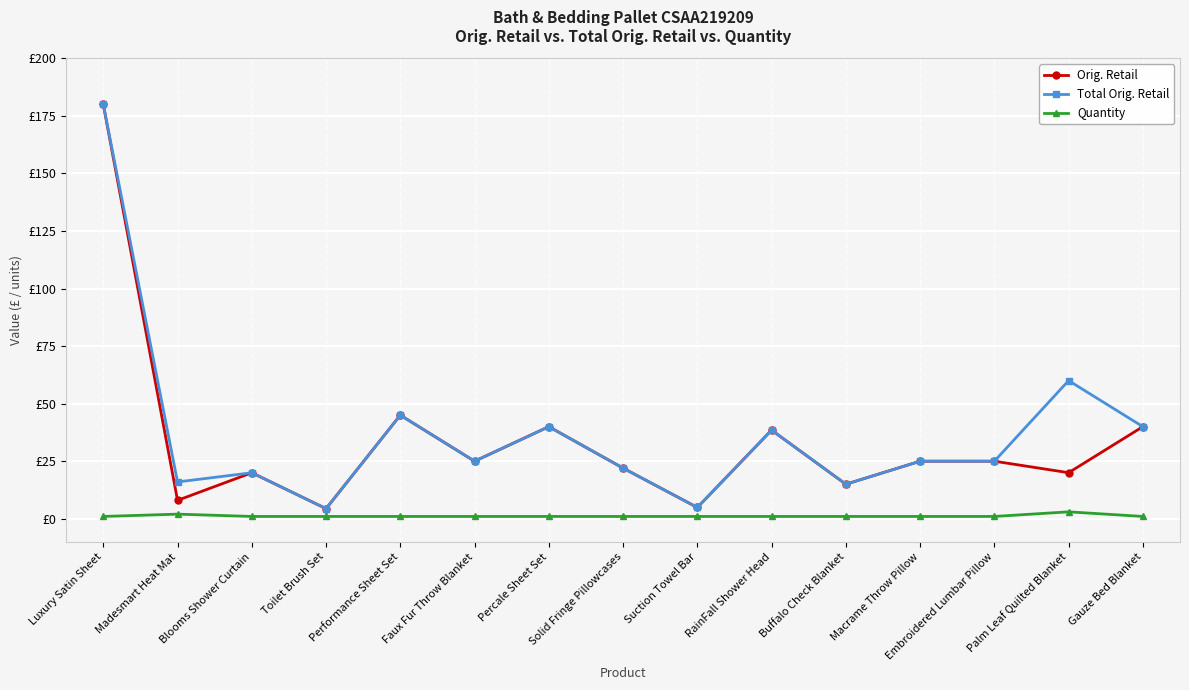

Does the chart have visible grid lines?

Yes